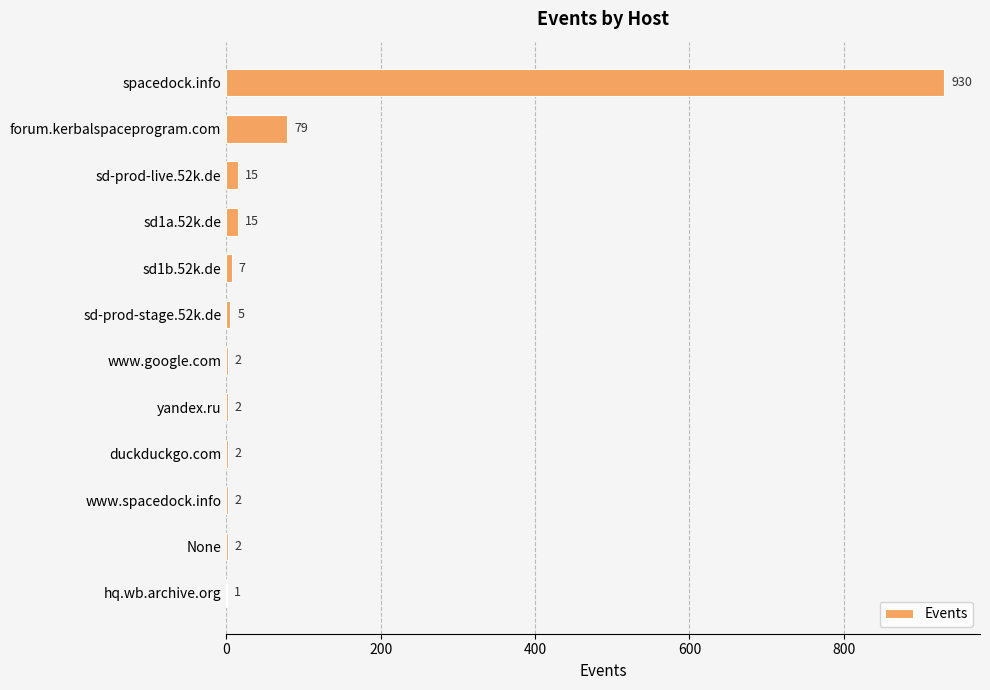

Between sd-prod-stage.52k.de and sd1b.52k.de, which is larger?

sd1b.52k.de